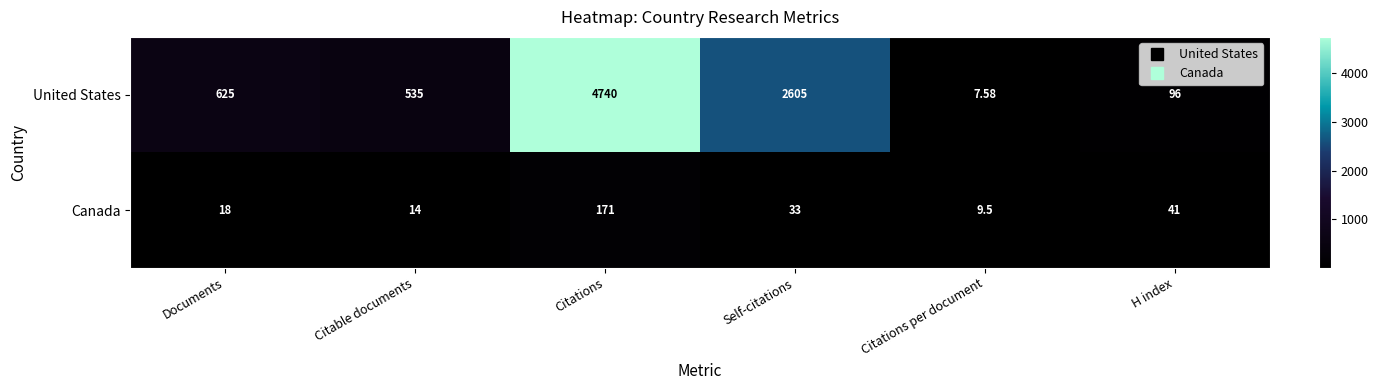

At which category does the chart reach its peak across all series?

Citations